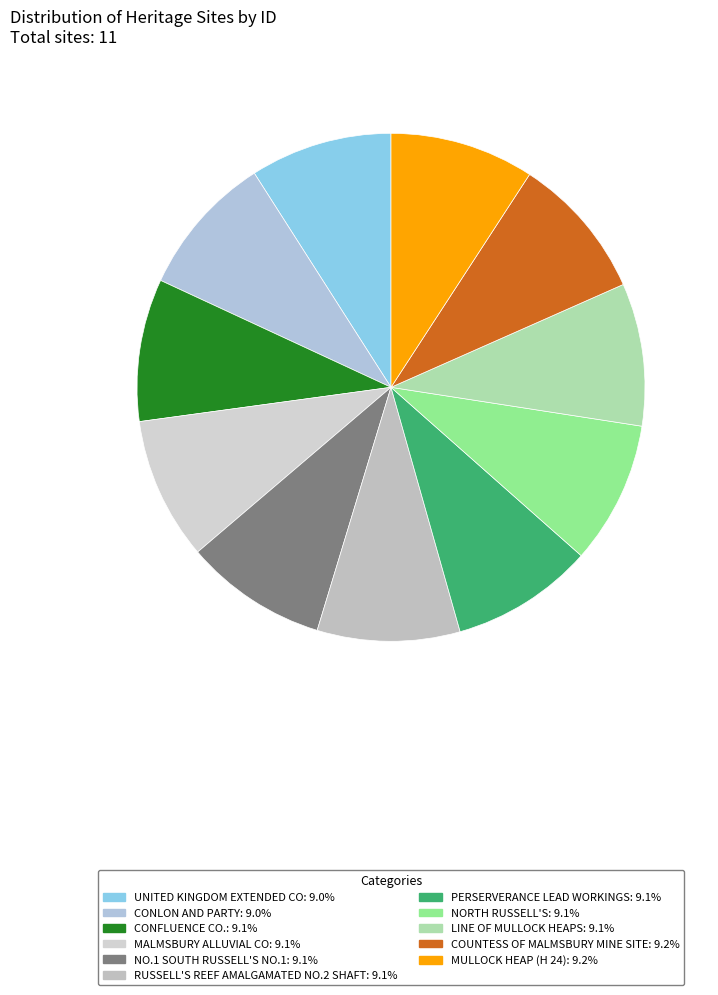

The PERSERVERANCE LEAD WORKINGS slice represents 1% of the pie. True or false?

False